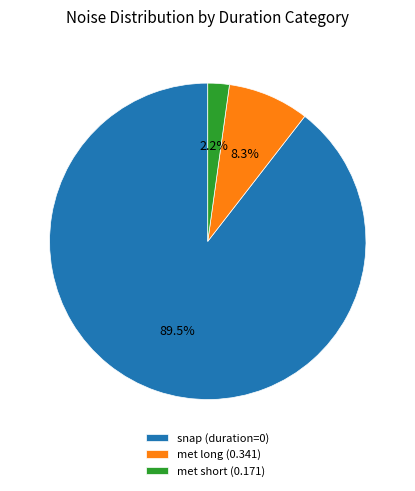

Which slice represents more than half of the pie?

snap (duration=0)